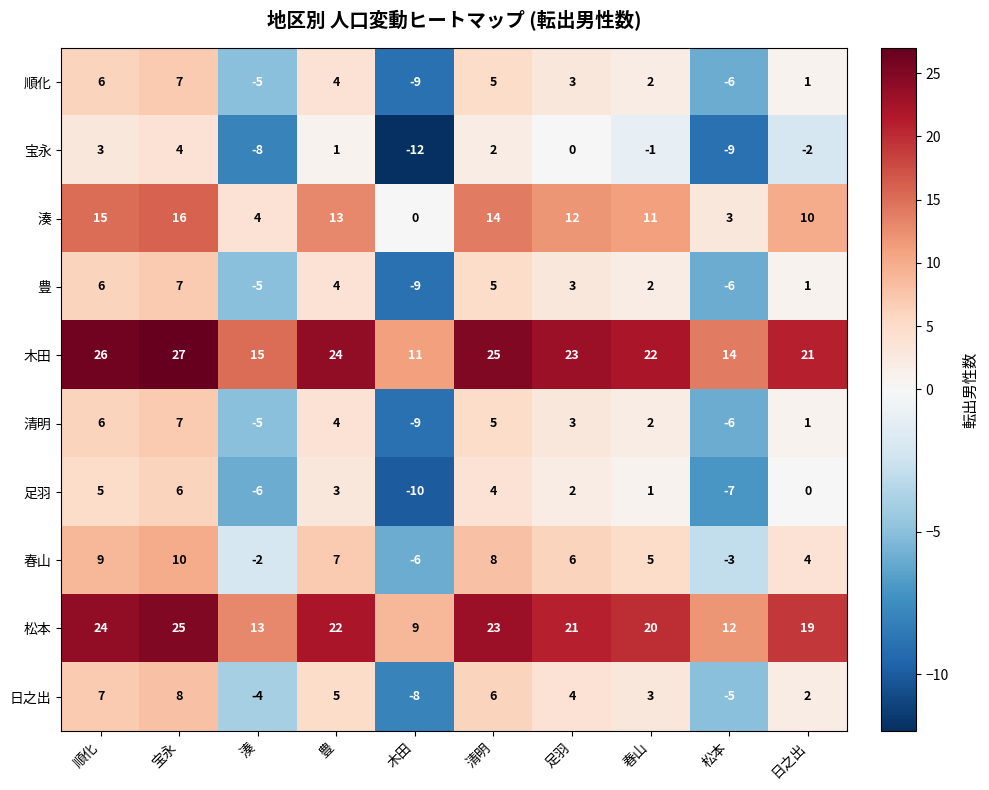

The 順化 series shows 3 at 足羽. True or false?

True